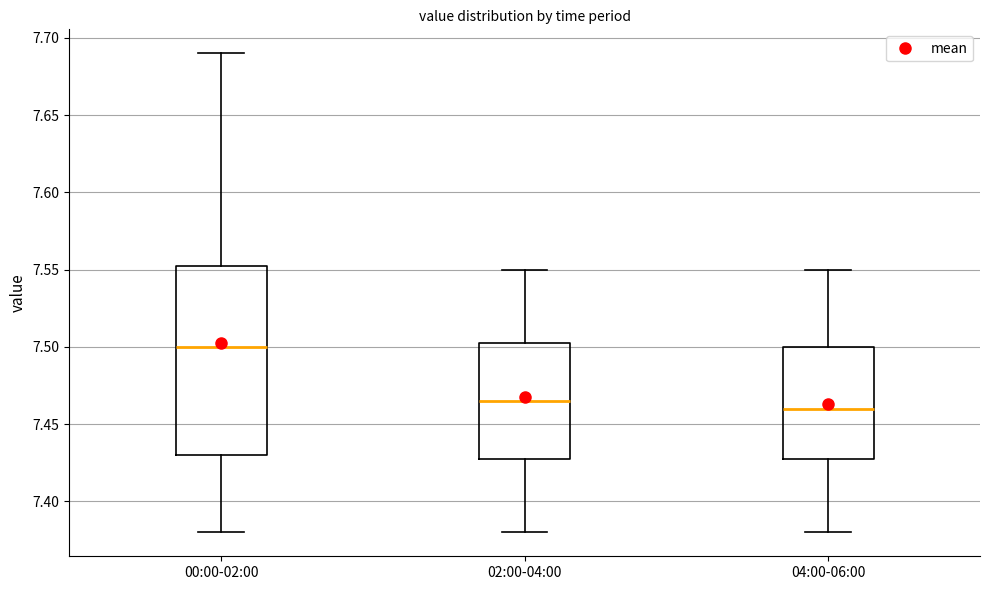

Where does the median line of the box for 00:00-02:00 sit on the y-axis? The values are not printed on the chart, so give them approximately, as read against the axis.

7.500